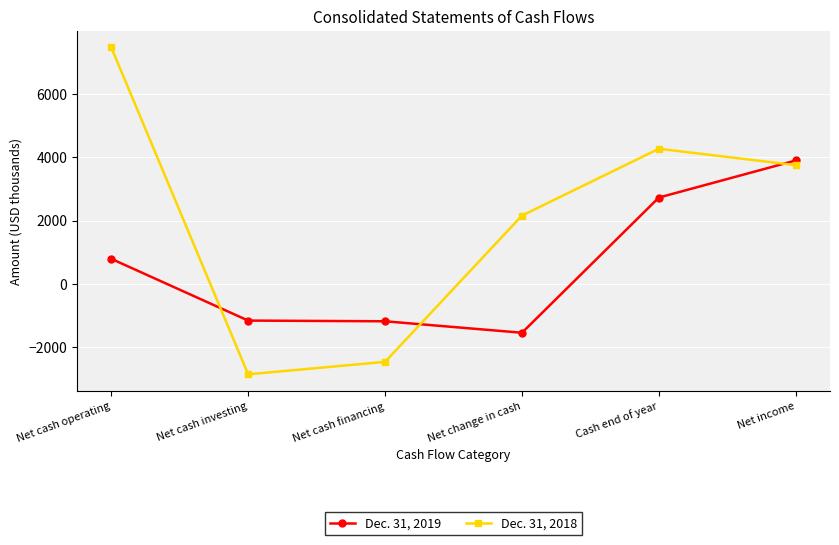

The Dec. 31, 2019 series shows -1540 at Net change in cash. True or false?

True